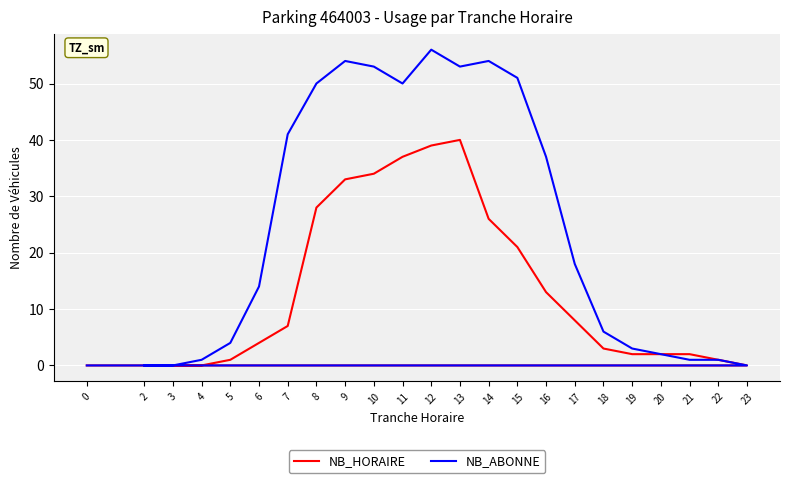

Count the number of data series in this chart.

2